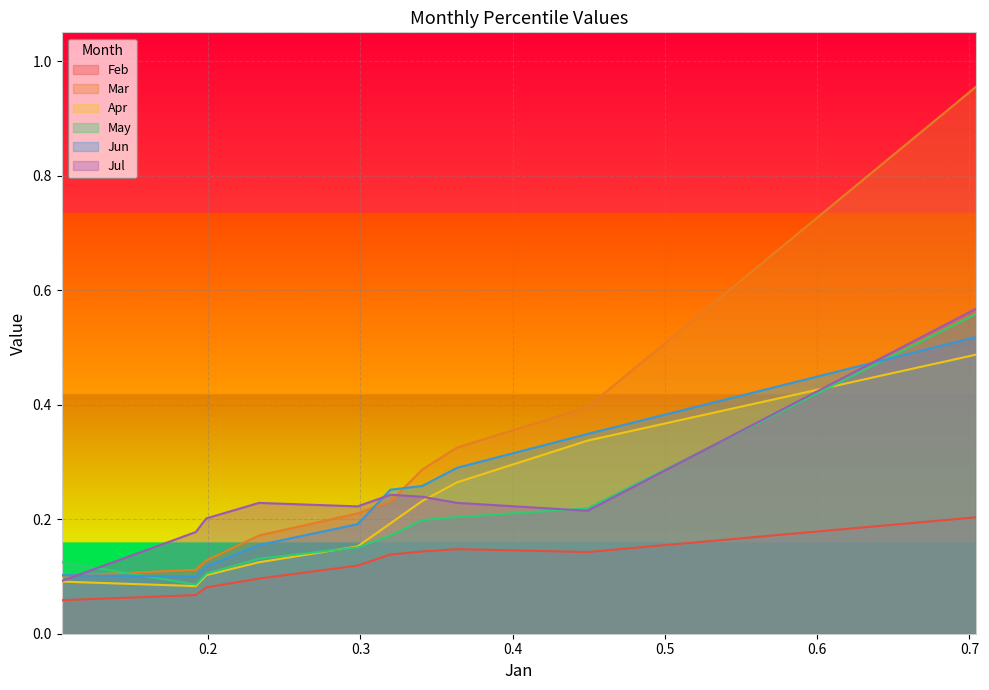

Between pct05 and pct75, which is larger?

pct75